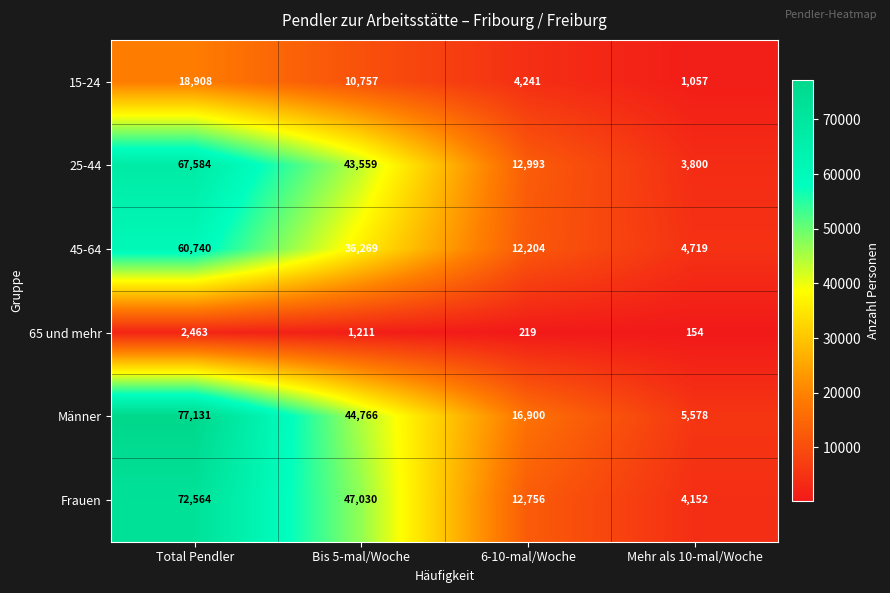

What is the total value across all series at Bis 5-mal/Woche?

183592